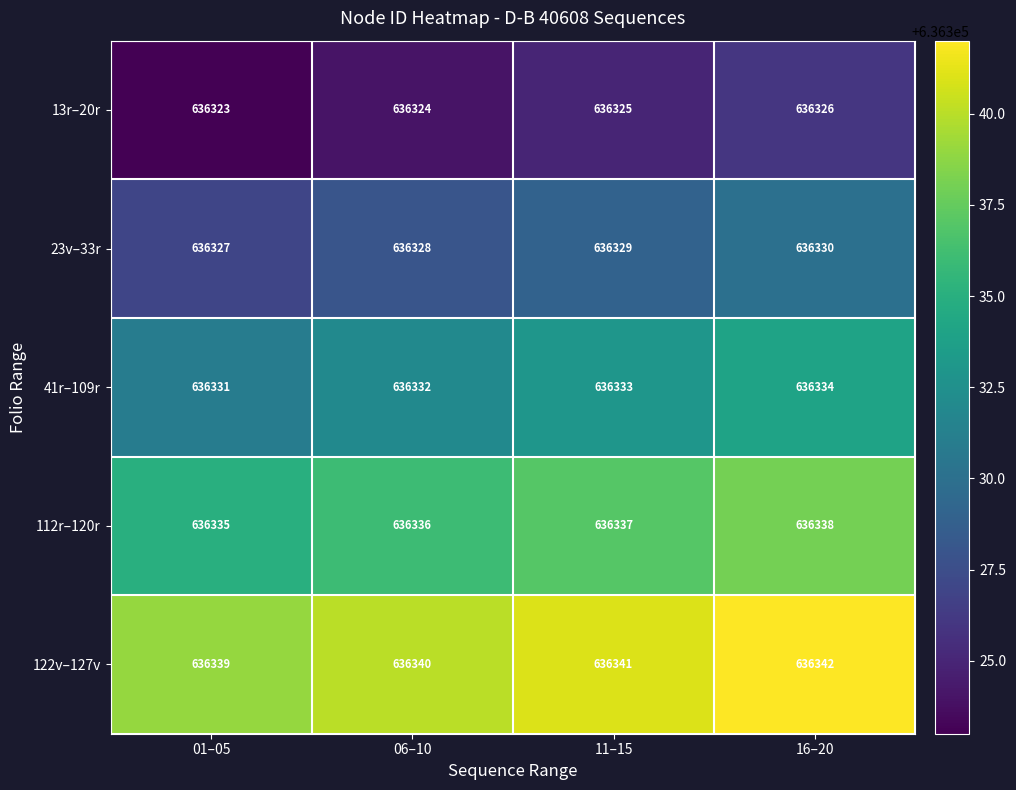

What is the minimum value shown in the chart?

636323